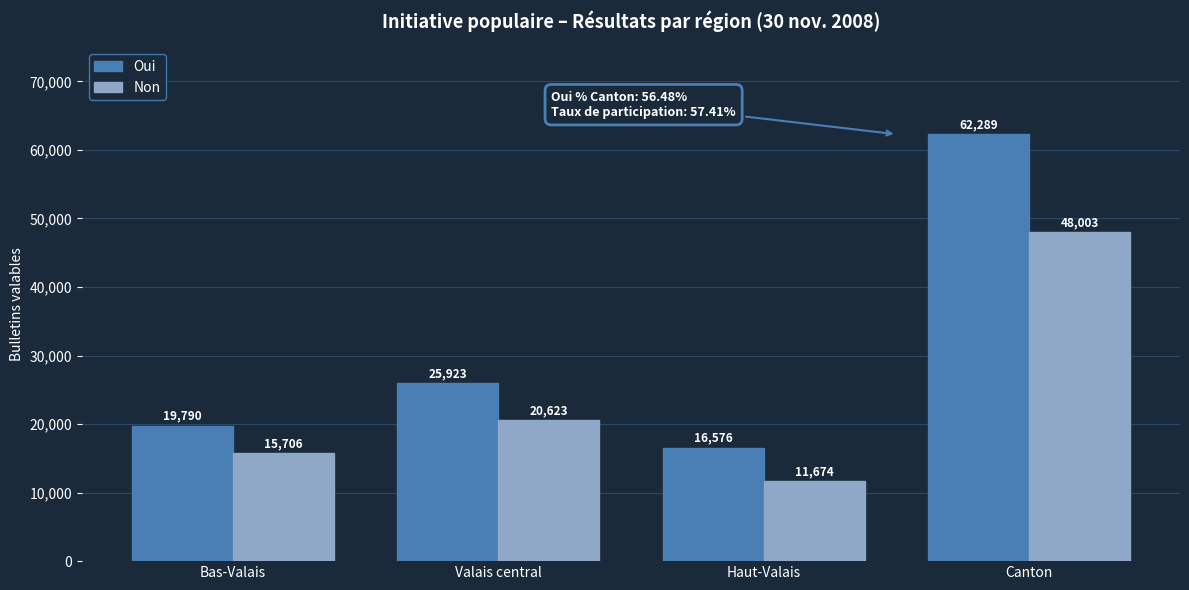

At which category is the sum across all series the highest?

Canton